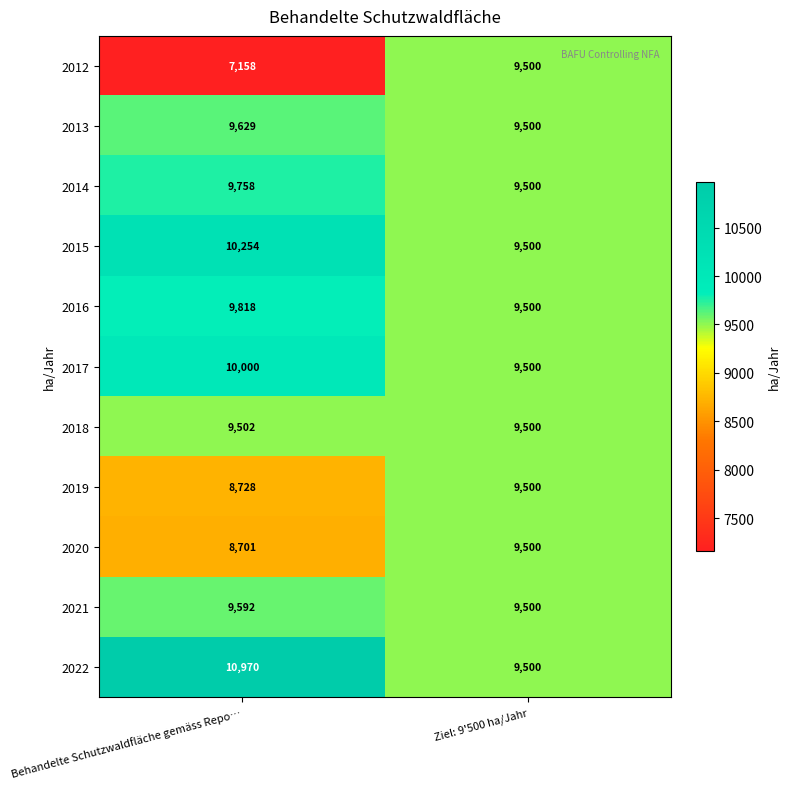

What is the maximum value shown in the chart?

10970